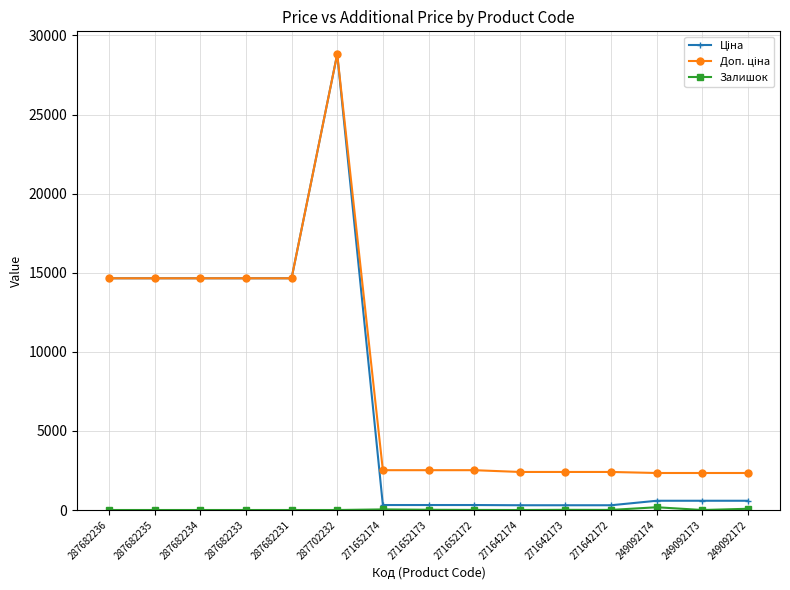

At which category does the chart reach its peak across all series?

287702232